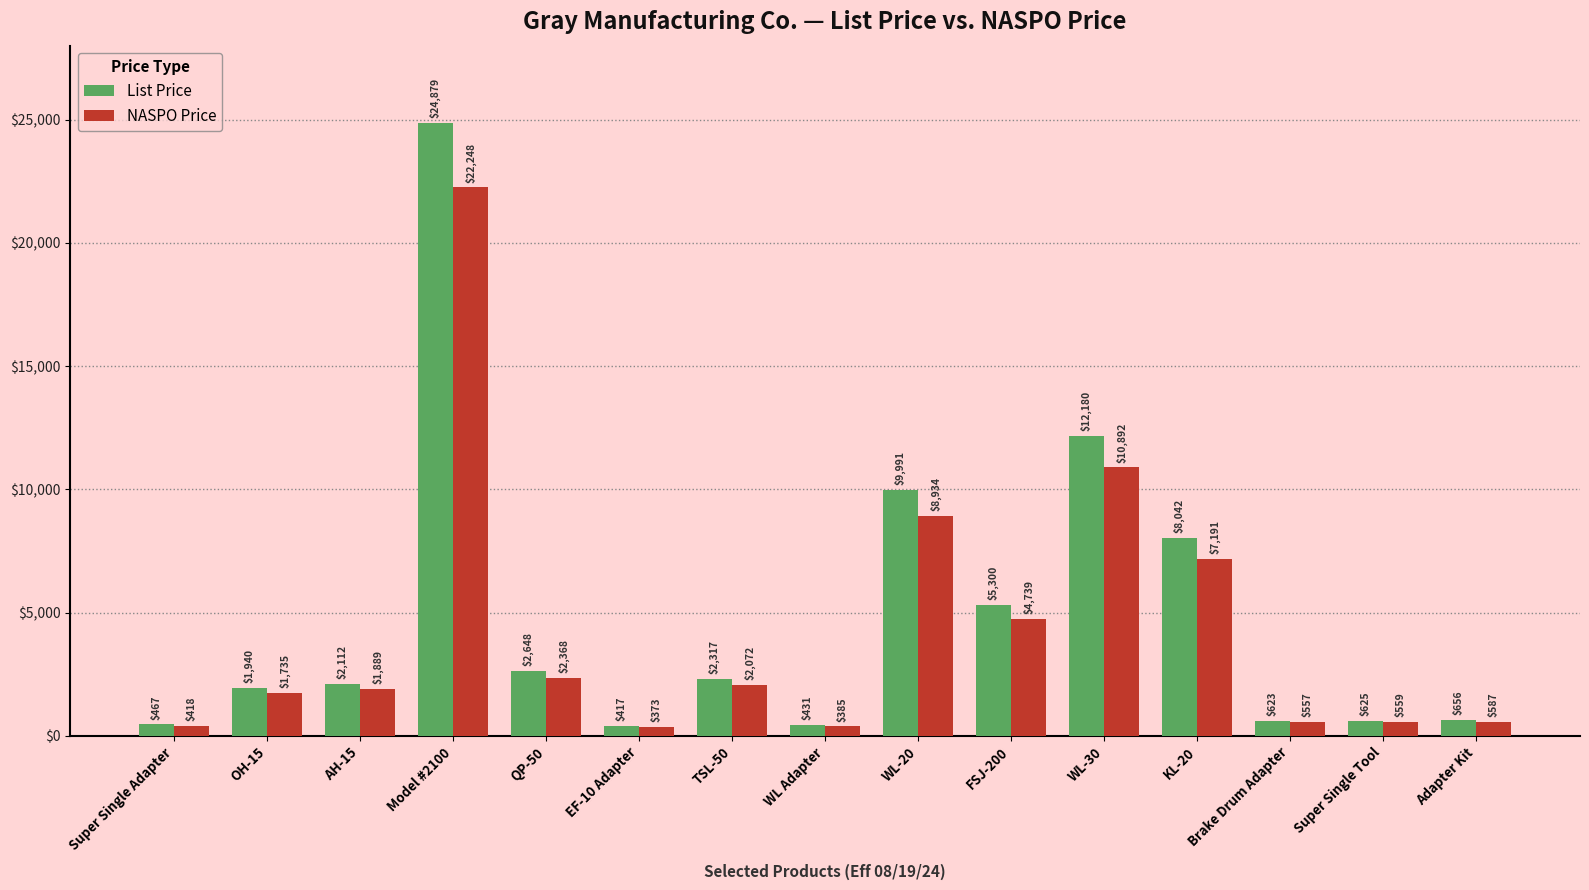

Which series has the largest total across all categories?

List Price